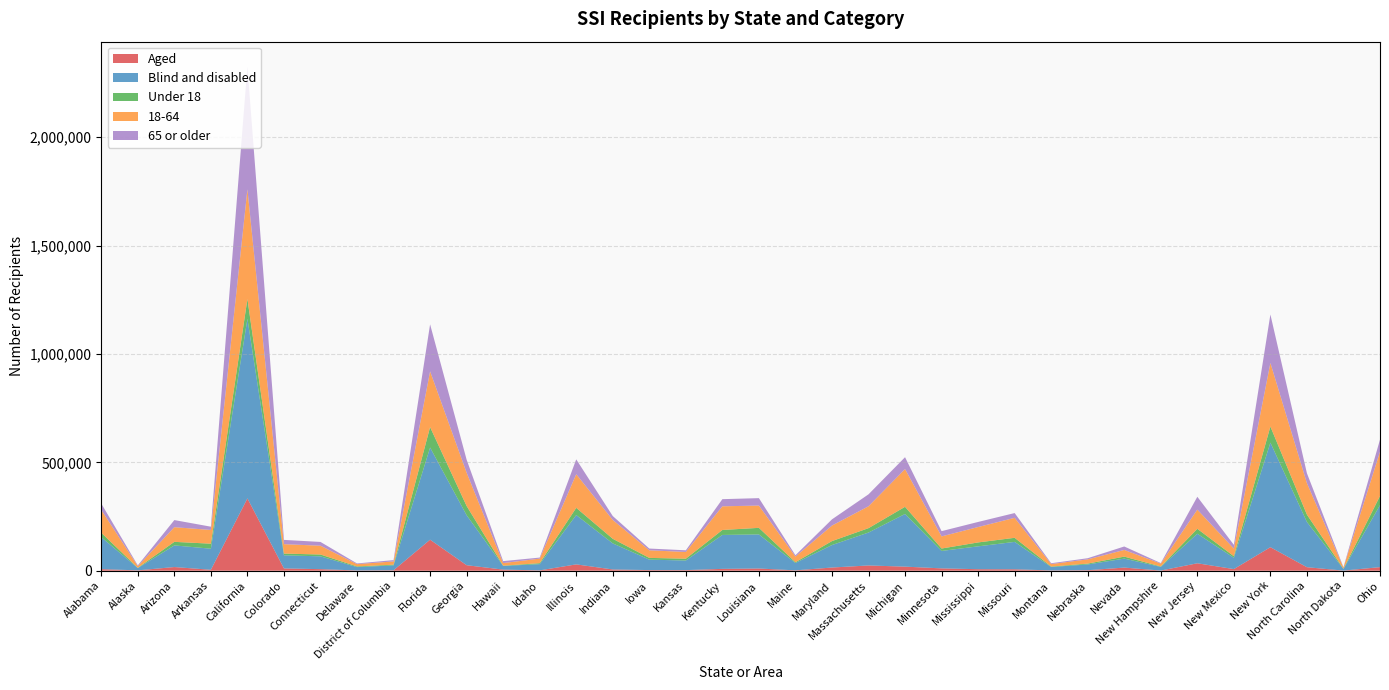

Reading left to right, transcribe all the data shown in this chart.

Aged: Alabama=7316	Alaska=1747	Arizona=17025	Arkansas=4421	California=333677	Colorado=10671	Connecticut=7255	Delaware=1260	District of Columbia=2146	Florida=143160	Georgia=25494	Hawaii=5185	Idaho=1662	Illinois=29308	Indiana=5805	Iowa=3005	Kansas=2820	Kentucky=8579	Louisiana=10236	Maine=1753	Maryland=14797	Massachusetts=24304	Michigan=18903	Minnesota=10881	Mississippi=7009	Missouri=6678	Montana=1415	Nebraska=2362	Nevada=14517	New Hampshire=832	New Jersey=34402	New Mexico=7570	New York=108534	North Carolina=16272	North Dakota=616	Ohio=16567
Blind and disabled: Alabama=147590	Alaska=10593	Arizona=99802	Arkansas=97158	California=828406	Colorado=60456	Connecticut=59147	Delaware=15547	District of Columbia=22356	Florida=425045	Georgia=230582	Hawaii=17000	Idaho=28662	Illinois=227551	Indiana=120320	Iowa=48155	Kansas=44317	Kentucky=156479	Louisiana=157192	Maine=33956	Maryland=103704	Massachusetts=151915	Michigan=242943	Minnesota=80420	Mississippi=105509	Missouri=126337	Montana=15884	Nebraska=26518	Nevada=41406	New Hampshire=16883	New Jersey=136180	New Mexico=52134	New York=482414	North Carolina=208524	North Dakota=7541	Ohio=285898
Under 18: Alabama=20299	Alaska=1105	Arizona=16422	Arkansas=23199	California=91366	Colorado=8048	Connecticut=8398	Delaware=3108	District of Columbia=3403	Florida=94296	Georgia=42550	Hawaii=1143	Idaho=4517	Illinois=33276	Indiana=21225	Iowa=8063	Kansas=8362	Kentucky=22988	Louisiana=30365	Maine=3674	Maryland=18218	Massachusetts=20204	Michigan=33058	Minnesota=11176	Mississippi=18048	Missouri=18884	Montana=1996	Nebraska=3985	Nevada=9154	New Hampshire=1958	New Jersey=22845	New Mexico=7260	New York=74258	North Carolina=34005	North Dakota=1111	Ohio=42418
18-64: Alabama=105242	Alaska=7761	Arizona=67572	Arkansas=63300	California=505670	Colorado=43340	Connecticut=40595	Delaware=10582	District of Columbia=15085	Florida=257034	Georgia=153604	Hawaii=11957	Idaho=20972	Illinois=154911	Indiana=86867	Iowa=34971	Kansas=31082	Kentucky=109066	Louisiana=102813	Maine=25920	Maryland=71610	Massachusetts=100864	Michigan=174055	Minnesota=55874	Mississippi=71009	Missouri=92063	Montana=11517	Nebraska=19512	Nevada=30745	New Hampshire=13307	New Jersey=88388	New Mexico=35147	New York=293072	North Carolina=145130	North Dakota=5456	Ohio=204074
65 or older: Alabama=29365	Alaska=3474	Arizona=32833	Arkansas=15080	California=565047	Colorado=19739	Connecticut=17409	Delaware=3117	District of Columbia=6014	Florida=216875	Georgia=59922	Hawaii=9085	Idaho=4835	Illinois=68672	Indiana=18033	Iowa=8126	Kansas=7693	Kentucky=33004	Louisiana=34250	Maine=6115	Maryland=28673	Massachusetts=55151	Michigan=54733	Minnesota=24251	Mississippi=23461	Missouri=22068	Montana=3786	Nebraska=5383	Nevada=16024	New Hampshire=2450	New Jersey=59349	New Mexico=17297	New York=223618	North Carolina=45661	North Dakota=1590	Ohio=55973